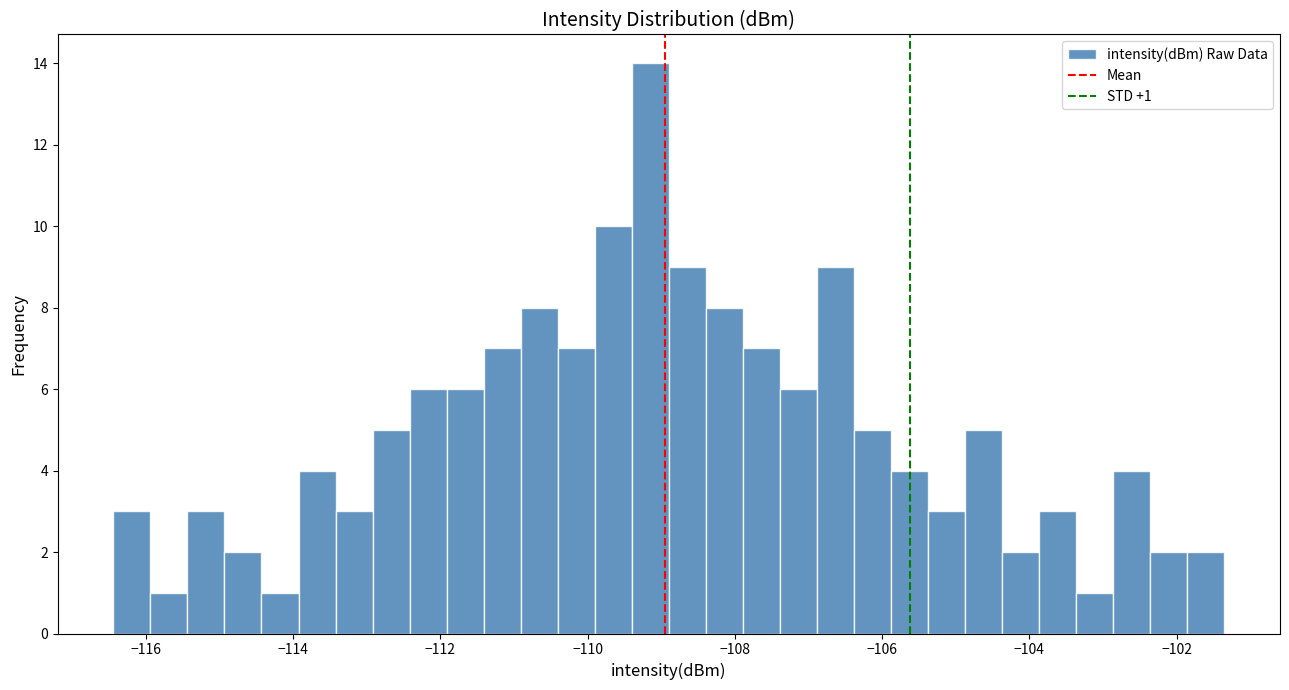

Read against the x-axis, roughly where is the centre of the tallest bar?

-109.2